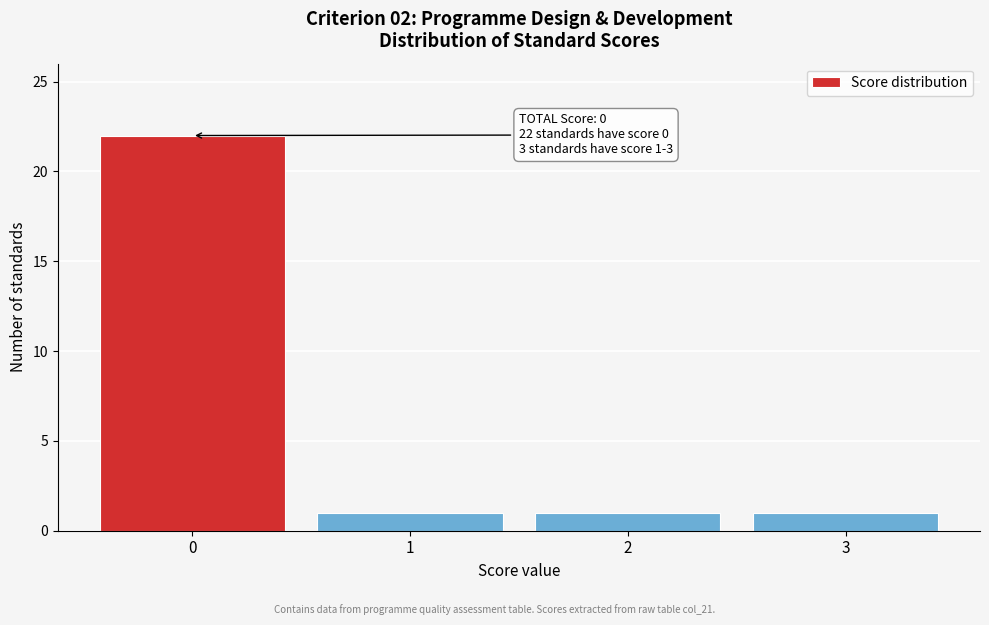

Reading left to right, extract all data points from this chart.

0=22	1=1	2=1	3=1